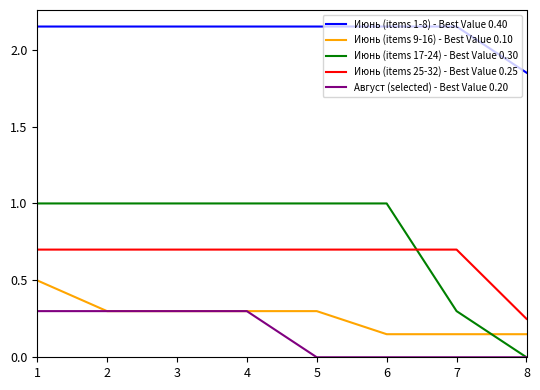

List the series in order of their peak value, highest first.

Июнь (items 1-8) - Best Value 0.40, Июнь (items 17-24) - Best Value 0.30, Июнь (items 25-32) - Best Value 0.25, Июнь (items 9-16) - Best Value 0.10, Август (selected) - Best Value 0.20